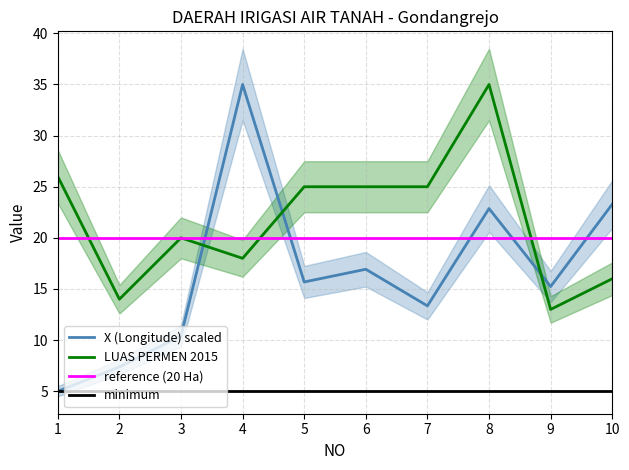

How many times do LUAS PERMEN 2015 and X (Longitude) cross each other?

3